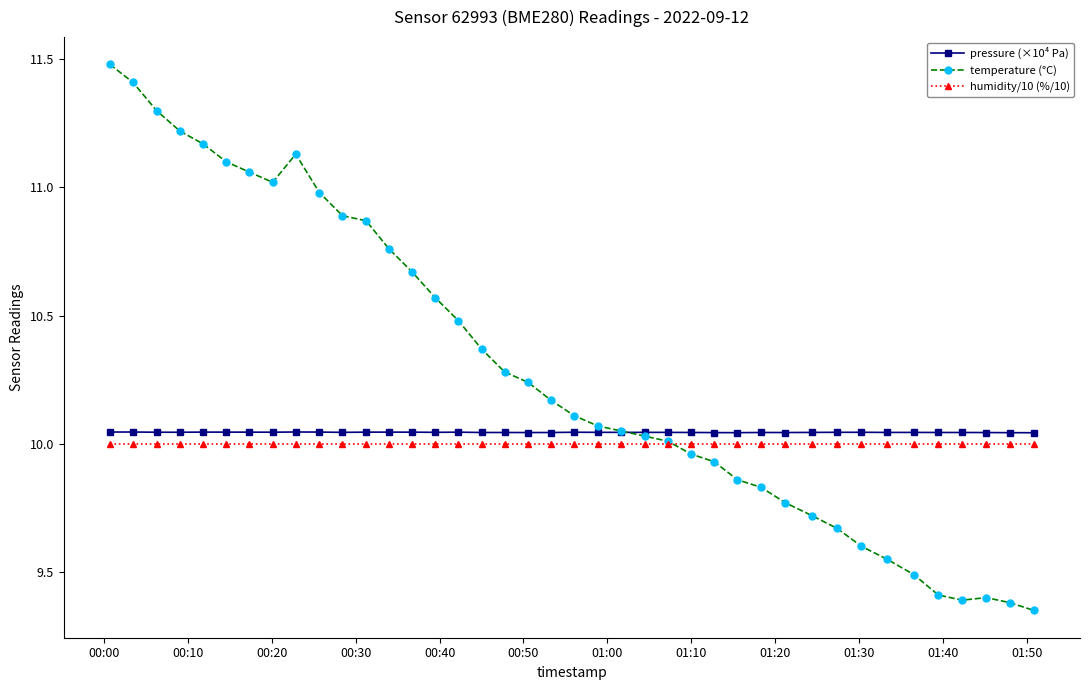

What is the highest value of the temperature (°C) series?

11.5